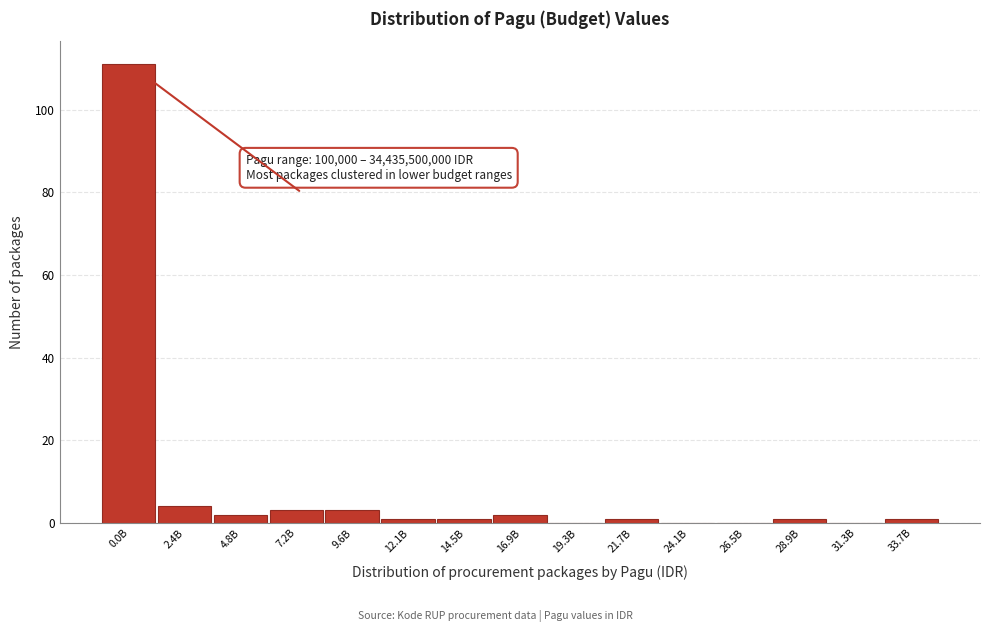

Reading left to right, transcribe all the data shown in this chart.

0.0B=111	2.4B=4	4.8B=2	7.2B=3	9.6B=3	12.1B=1	14.5B=1	16.9B=2	19.3B=0	21.7B=1	24.1B=0	26.5B=0	28.9B=1	31.3B=0	33.7B=1